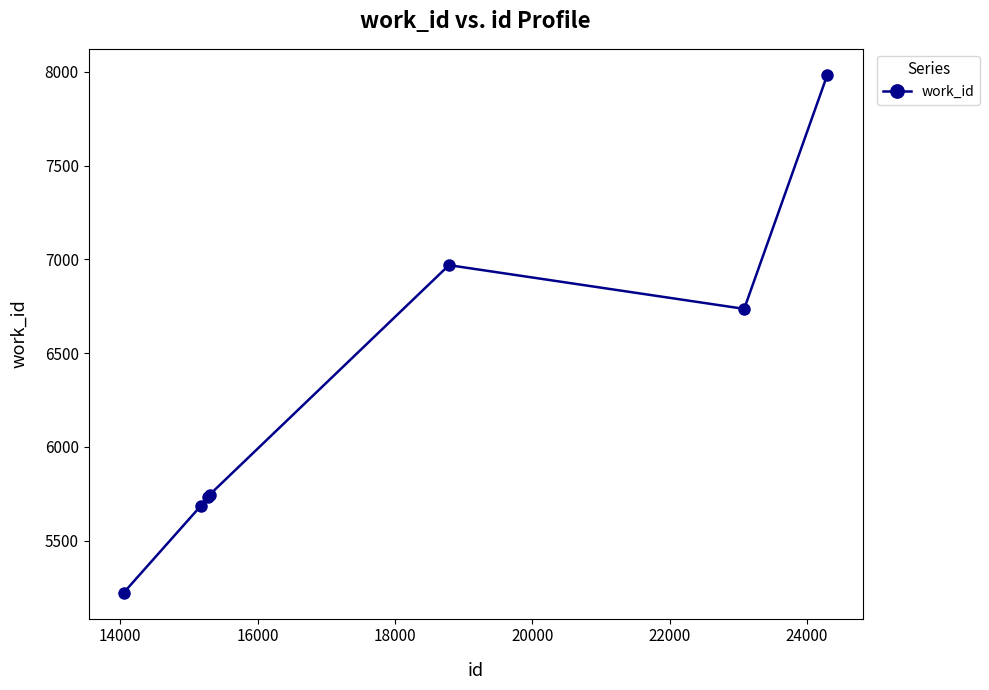

Does the chart have visible grid lines?

No